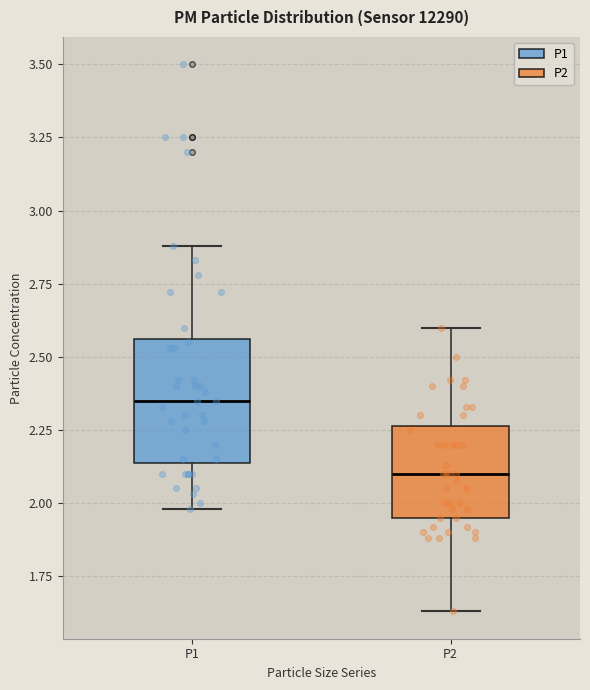

Where does the upper whisker of the box for P1 end on the y-axis? The values are not printed on the chart, so give them approximately, as read against the axis.

2.90